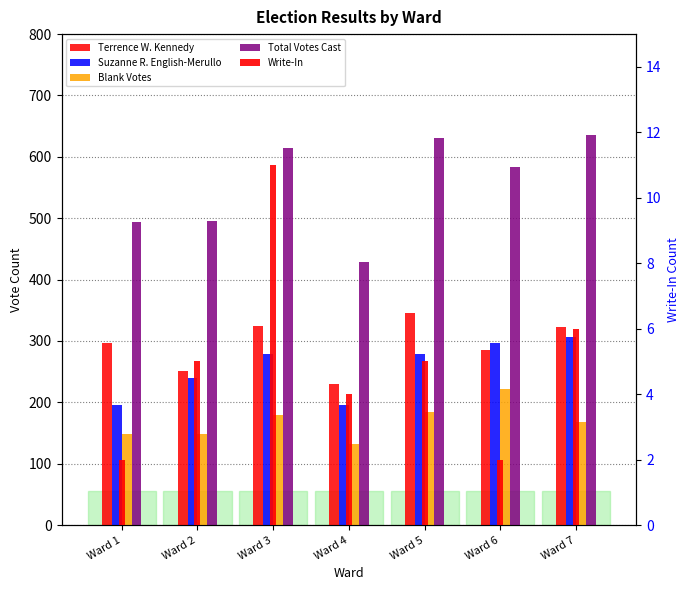

Reading left to right, transcribe all the data shown in this chart.

Terrence W. Kennedy: 296	251	325	230	346	285	322
Suzanne R. English-Merullo: 196	240	279	195	279	297	307
Blank Votes: 149	149	179	132	184	222	168
Total Votes Cast: 494	496	615	429	630	584	635
Write-In: 2	5	11	4	5	2	6